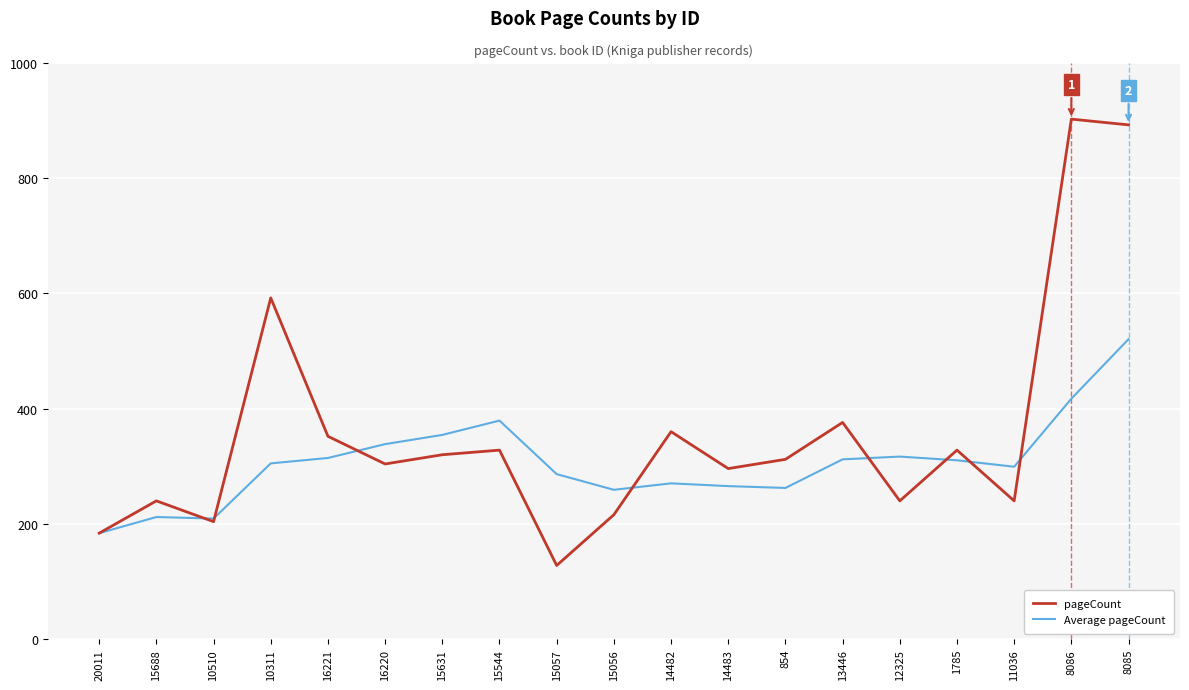

List the series in order of their overall mean, highest first.

pageCount, Average pageCount